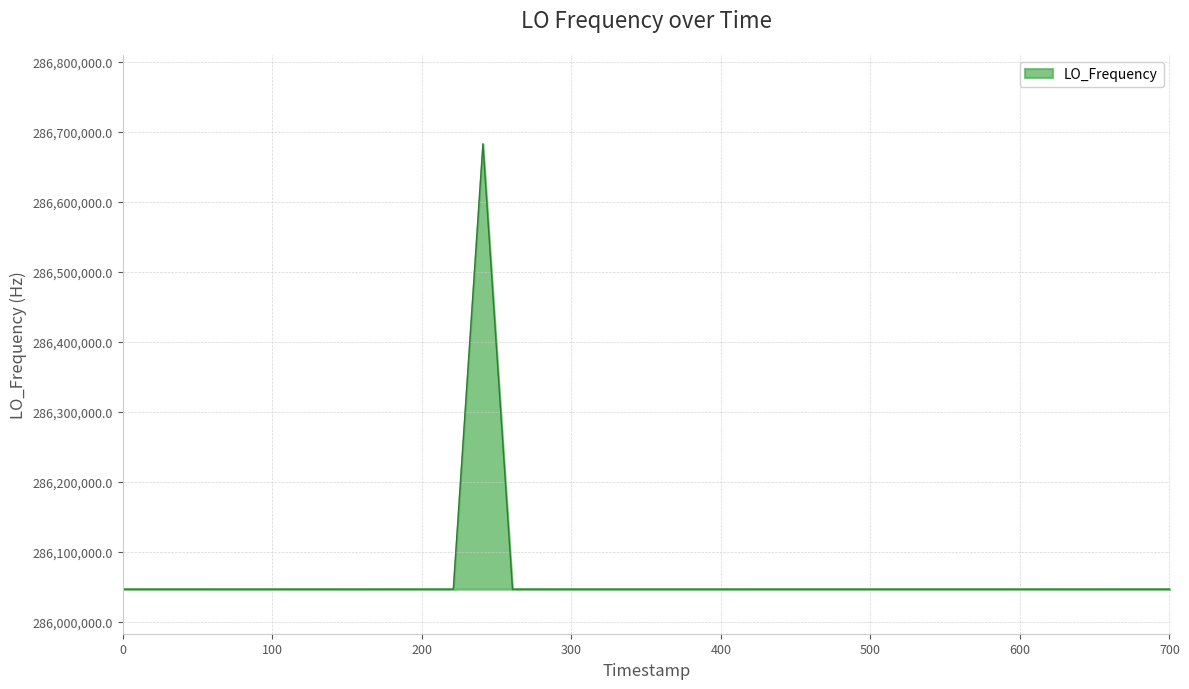

What is the minimum value shown in the chart?

286046993.5